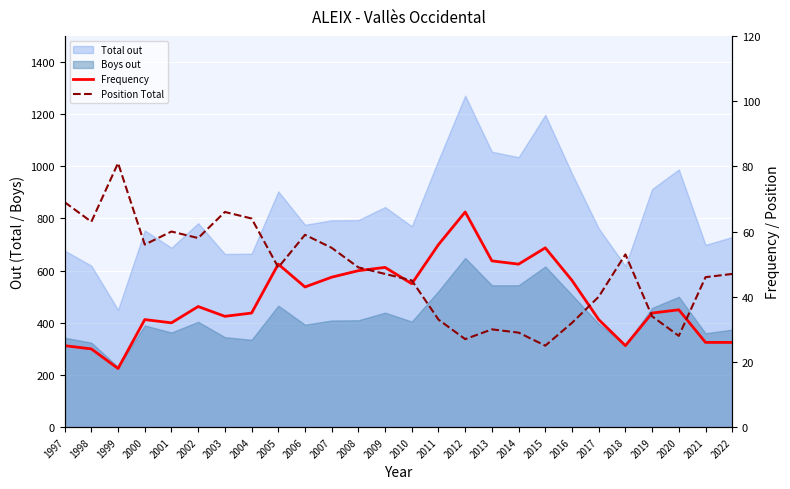

How many data points in Position Total are less than 49?

13